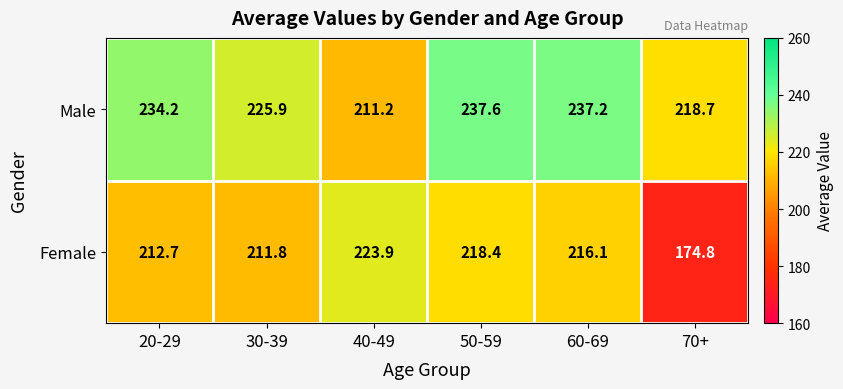

Where is Female nearest to the value 199?

30-39